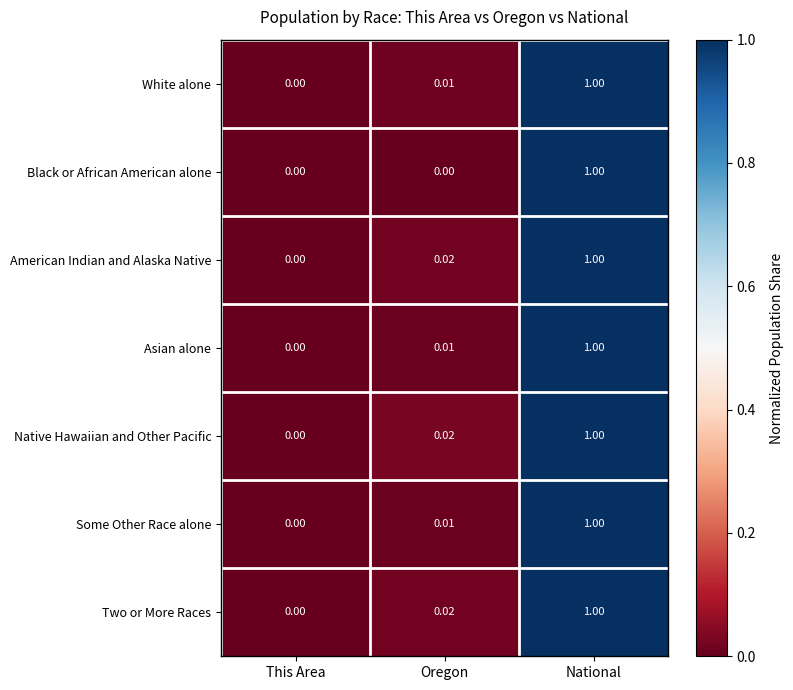

At which category is the sum across all series the highest?

National